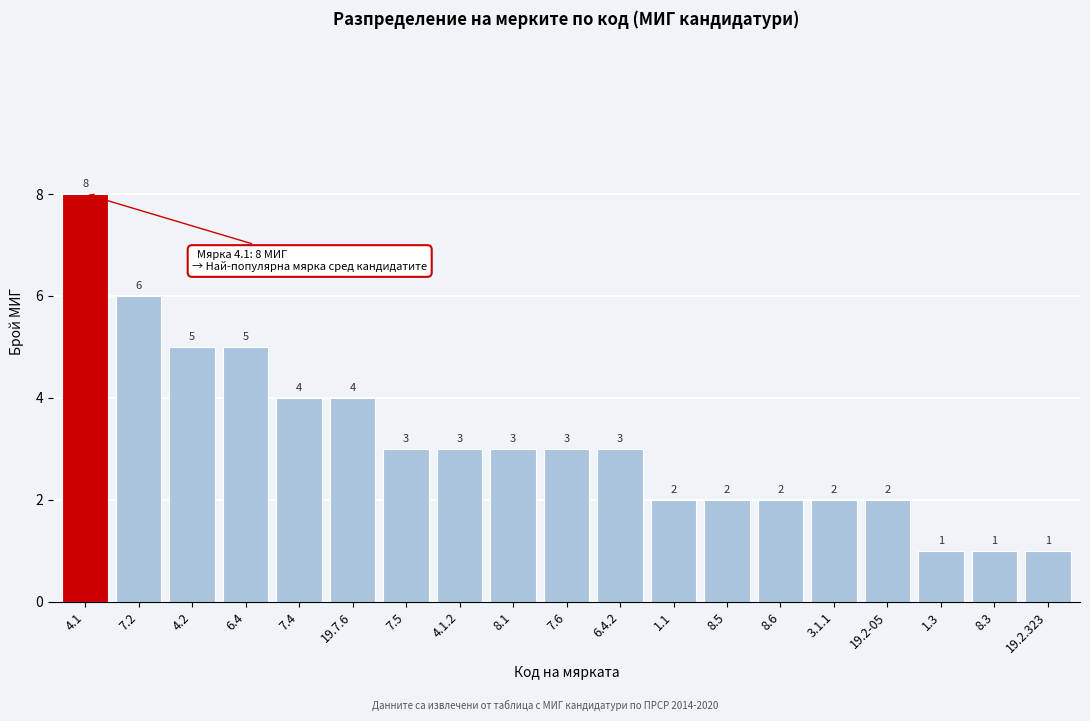

Reading left to right, what are all the values shown in this chart?

4.1=8	7.2=6	4.2=5	6.4=5	7.4=4	19.7.6=4	7.5=3	4.1.2=3	8.1=3	7.6=3	6.4.2=3	1.1=2	8.5=2	8.6=2	3.1.1=2	19.2-05=2	1.3=1	8.3=1	19.2.323=1